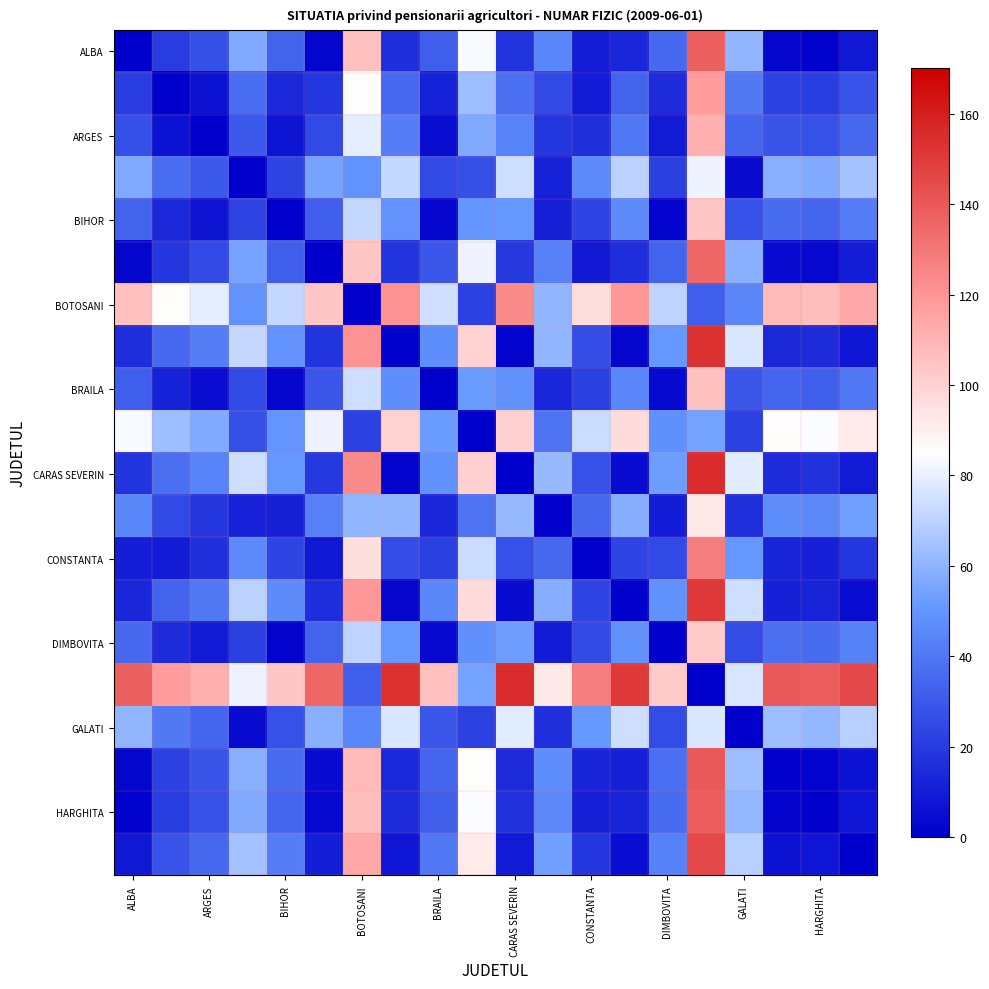

Count the number of categories in the chart.

20